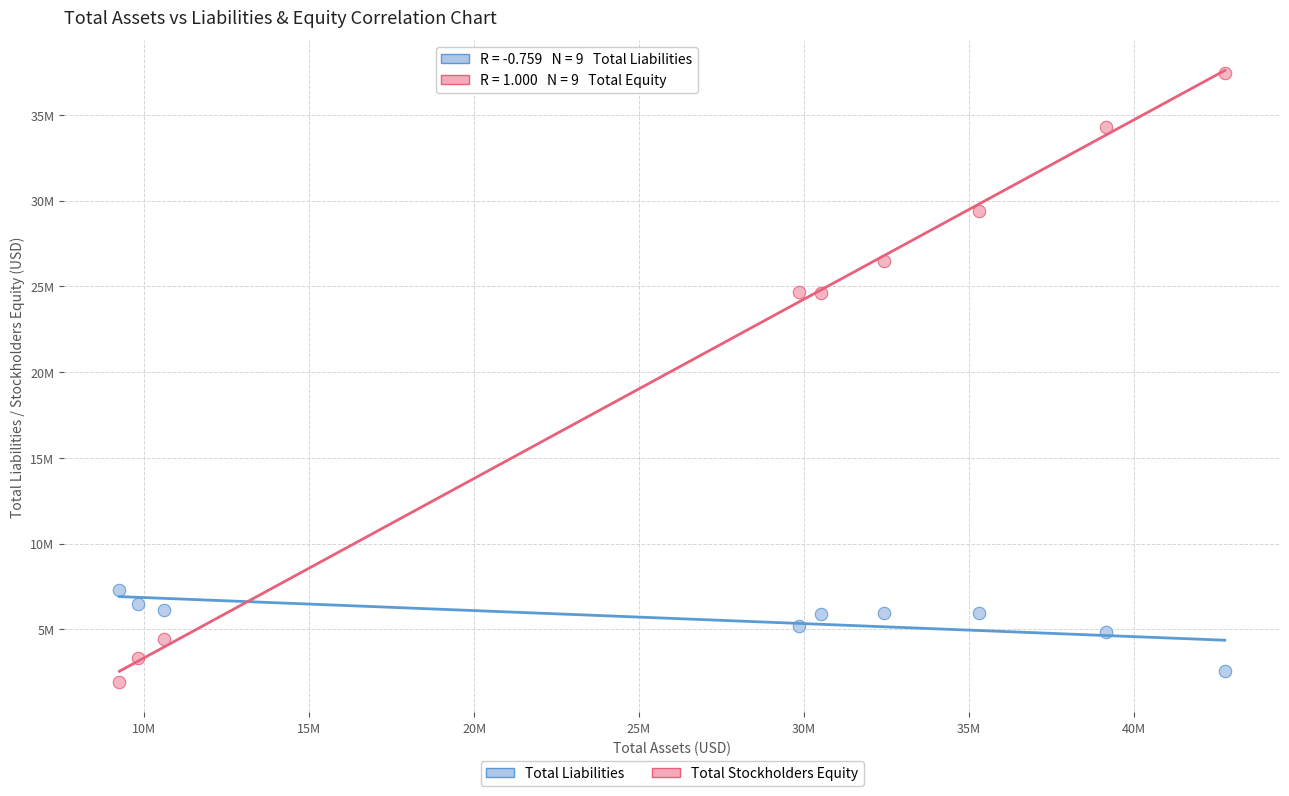

What are all the series names shown in the legend?

Total Liabilities, Total Stockholders Equity